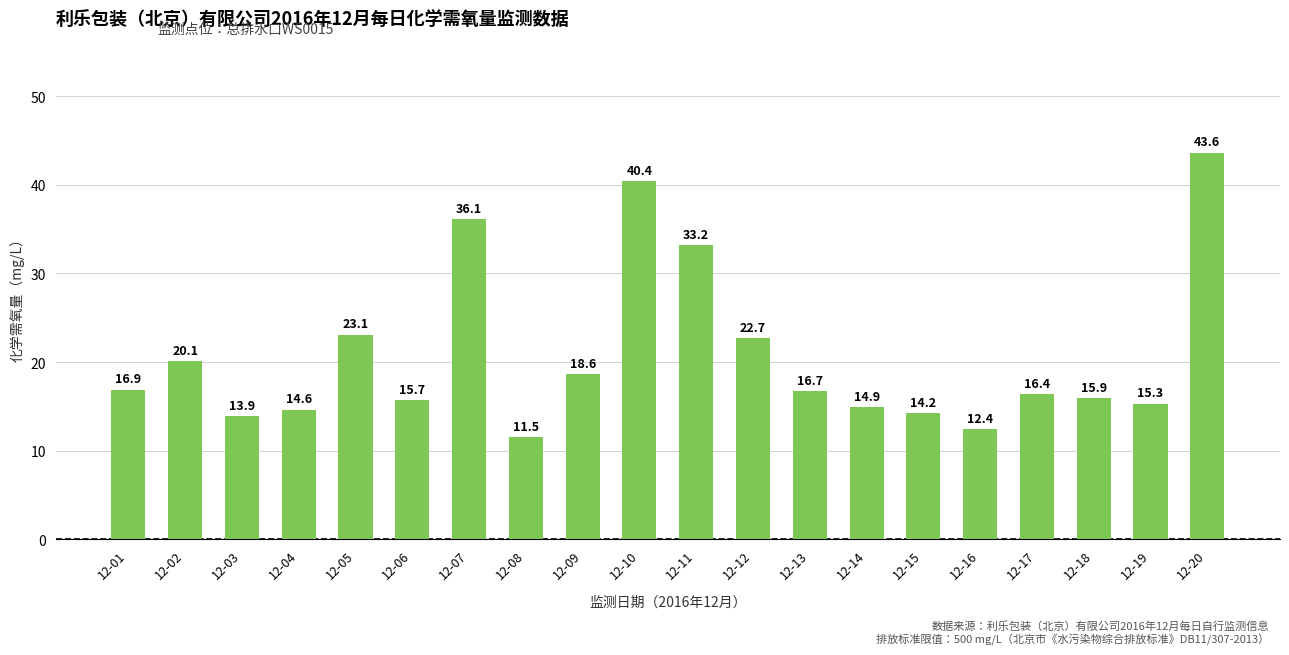

Where is the data nearest to the value 27?

12-05